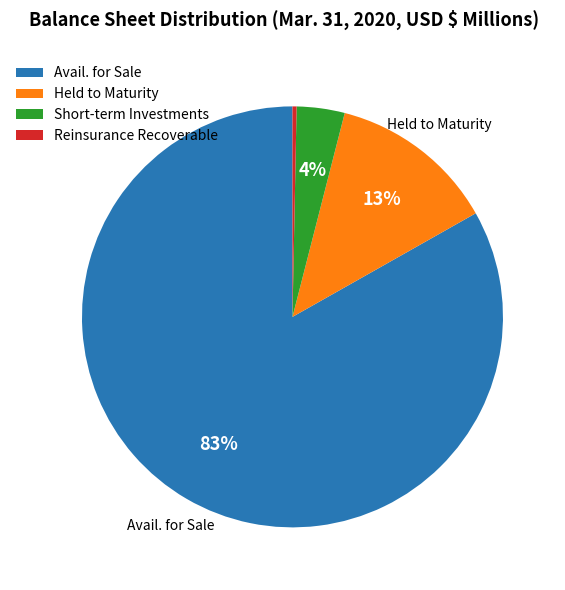

Rank the categories by value from highest to lowest.

Available for sale, at amortized cost, Held to maturity, at Fair Value, short-term investments amortized cost, Reinsurance Recoverable, Allowance